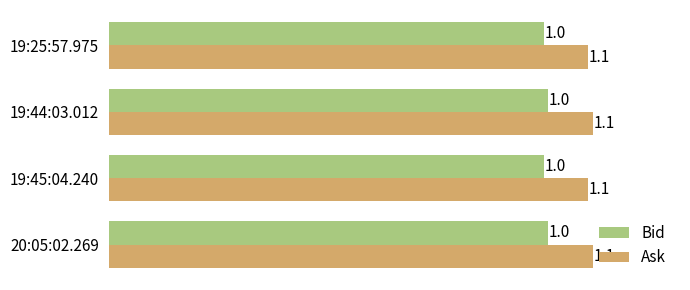

What is the greatest value displayed?

1.1